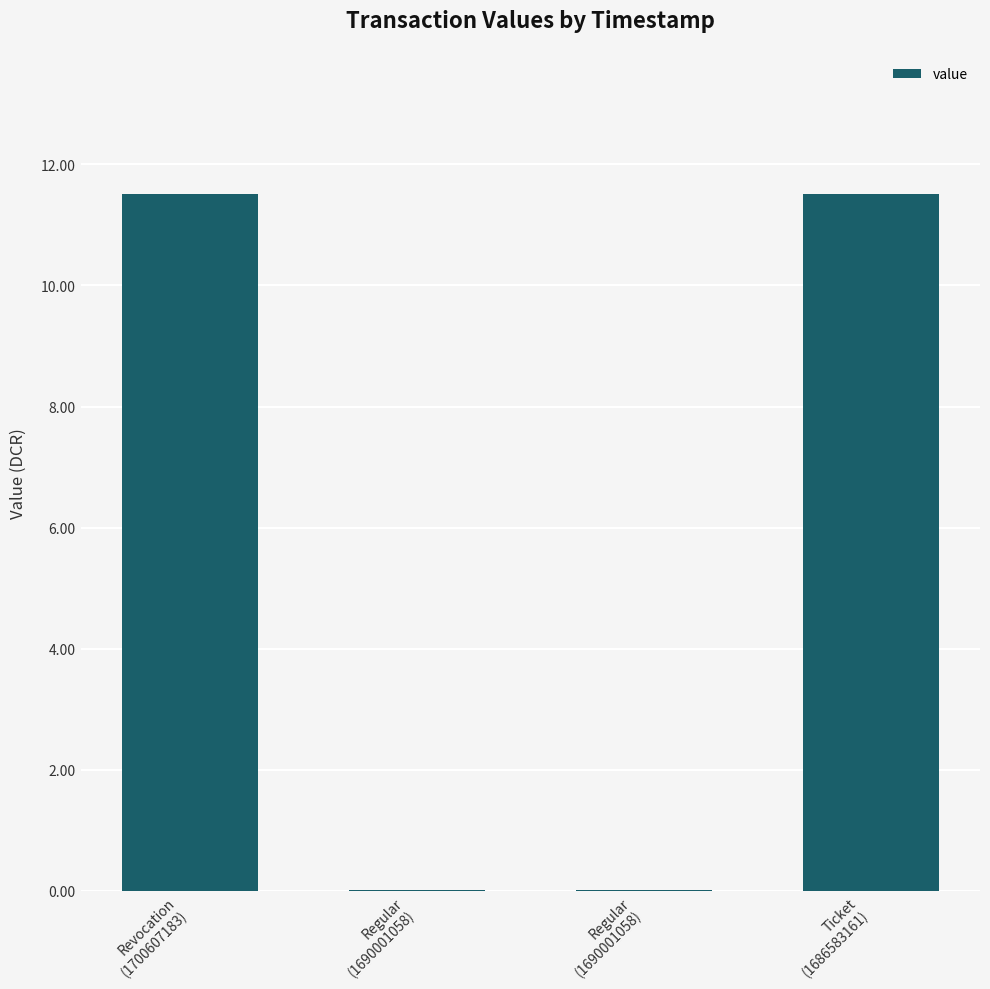

Are the bars horizontal?

No